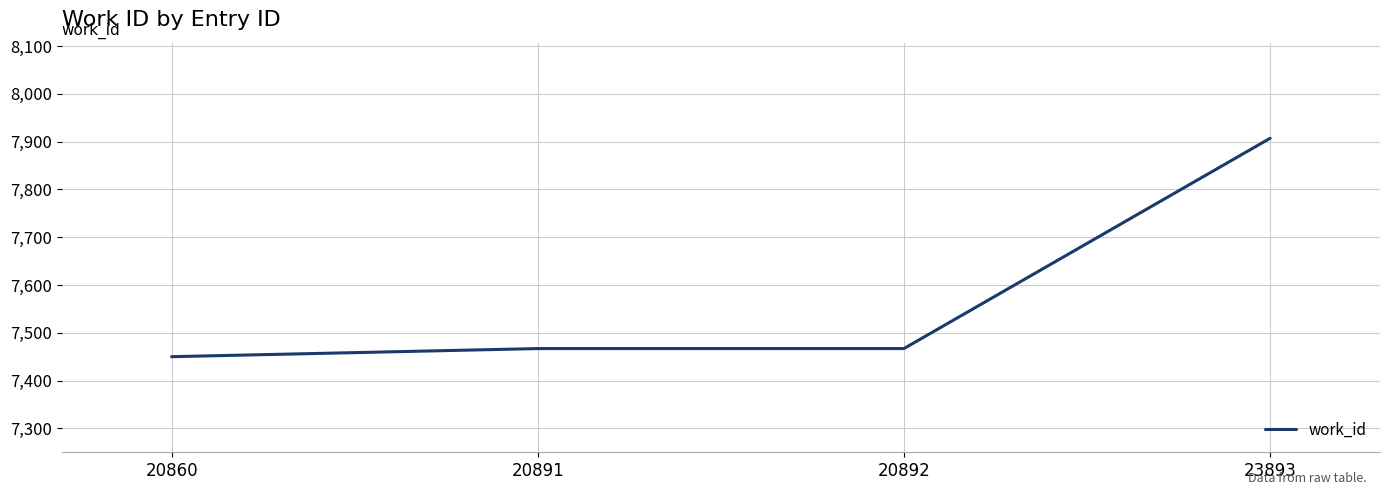

Which category has the highest value across all series?

23893